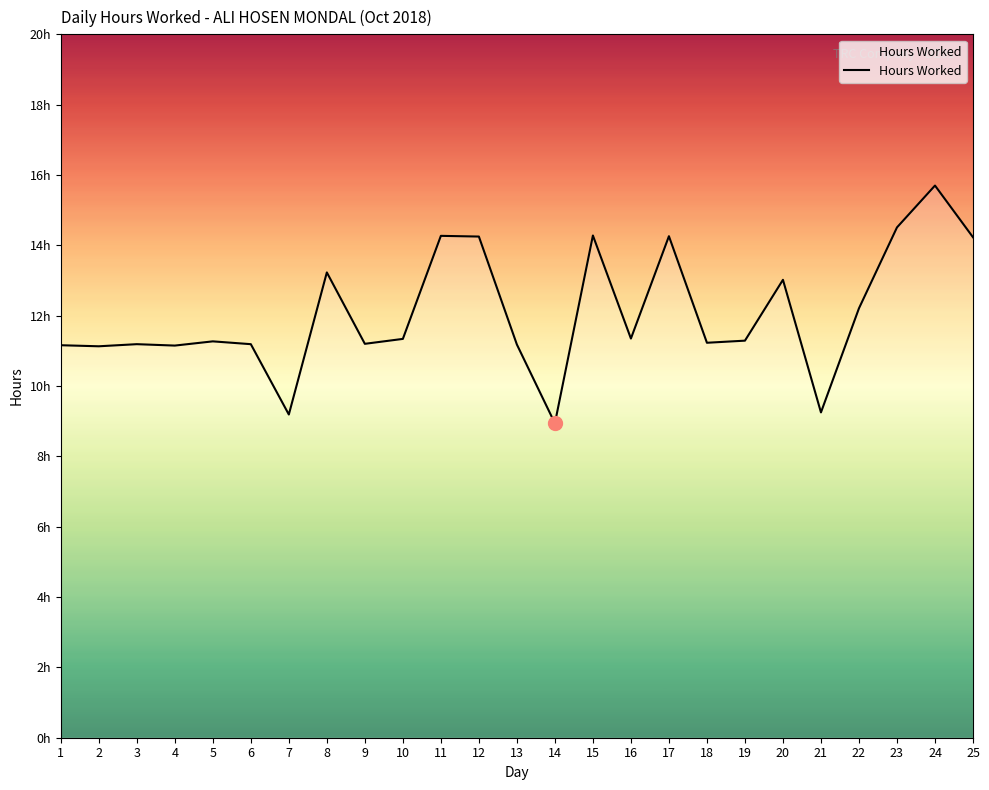

Reading left to right, extract all data points from this chart.

1=11.2	2=11.1	3=11.2	4=11.2	5=11.3	6=11.2	7=9.2	8=13.2	9=11.2	10=11.3	11=14.3	12=14.2	13=11.2	14=8.9	15=14.3	16=11.3	17=14.3	18=11.2	19=11.3	20=13.0	21=9.2	22=12.2	23=14.5	24=15.7	25=14.2